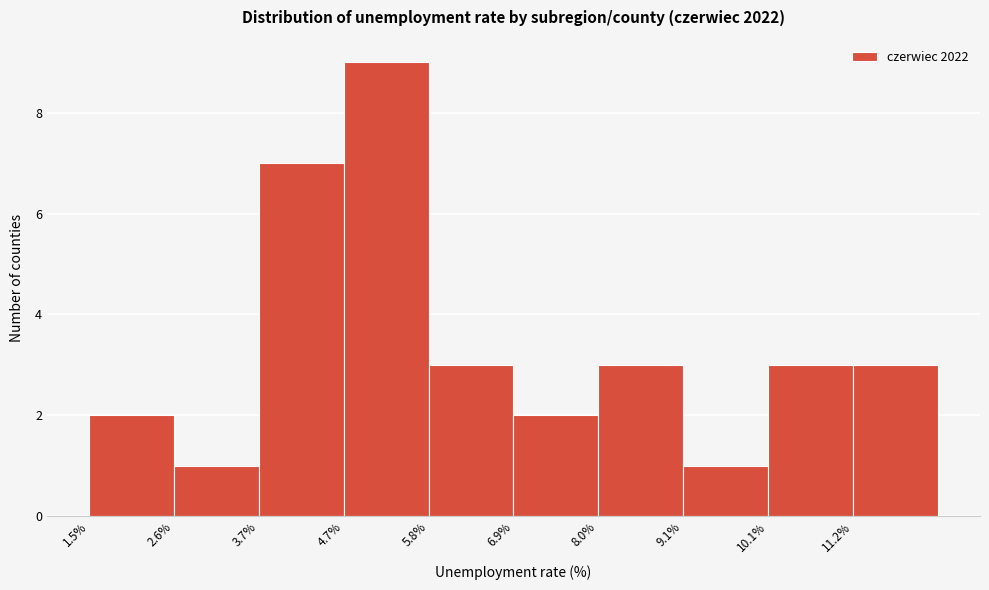

Reading left to right, list every bar in this chart as the range it spans on the x-axis followed by its height. Neither the bar edges nor the heights are printed on the chart, so give them approximately, as read against the axes.

1.50 to 2.58: 2
2.58 to 3.66: 1
3.66 to 4.74: 7
4.74 to 5.82: 9
5.82 to 6.90: 3
6.90 to 7.98: 2
7.98 to 9.06: 3
9.06 to 10.14: 1
10.14 to 11.22: 3
11.22 to 12.30: 3